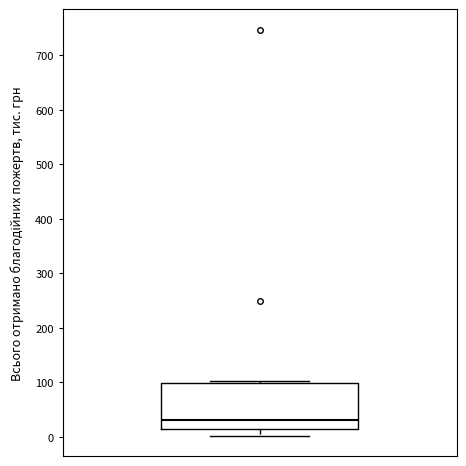

Read this box plot against the y-axis: the position of the median line, the range covered by the box, and the ends of both whiskers. The values are not printed on the chart, so give them approximately, as read against the axis.

median 30, box 10 to 100, whiskers 0 to 100